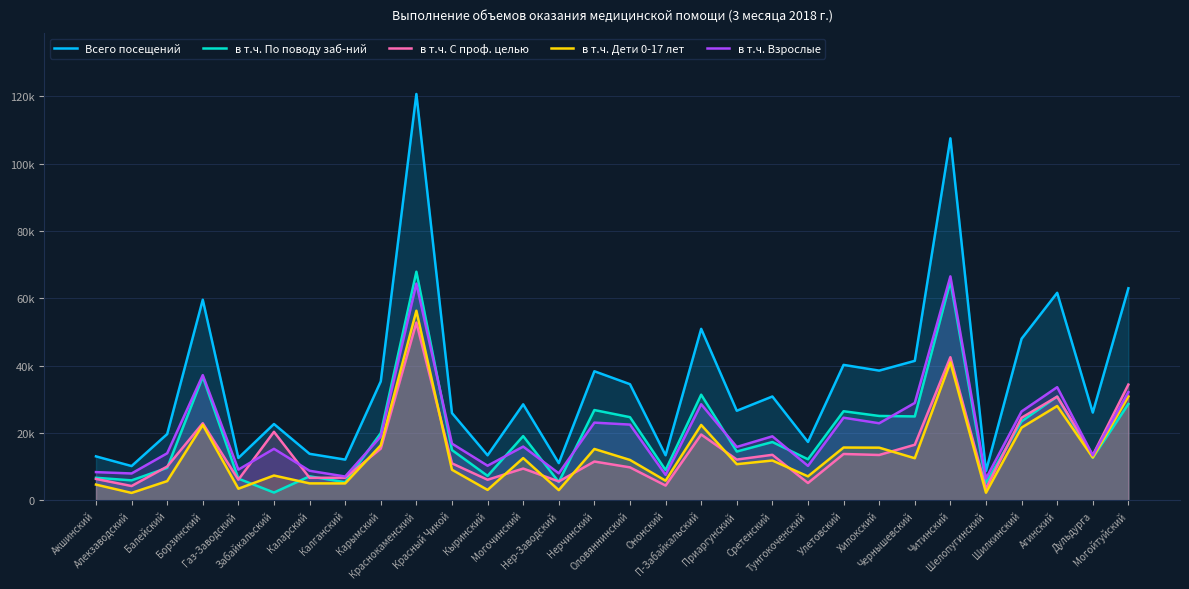

Where is the first local minimum for в т.ч. По поводу заб-ний?

Алекзаводский